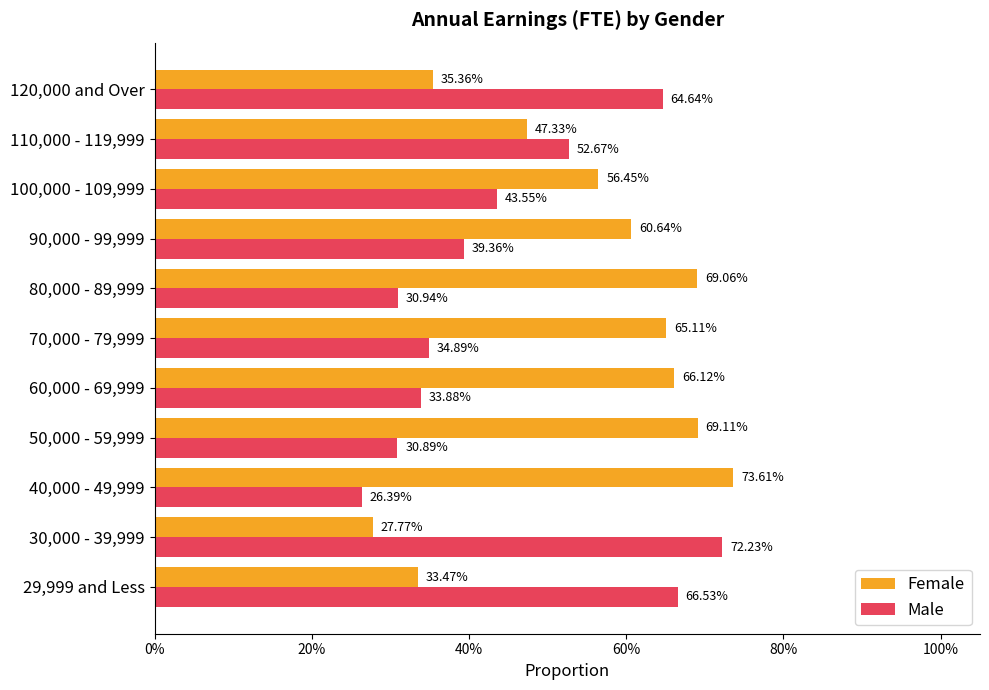

What are all the series names shown in the legend?

Female, Male